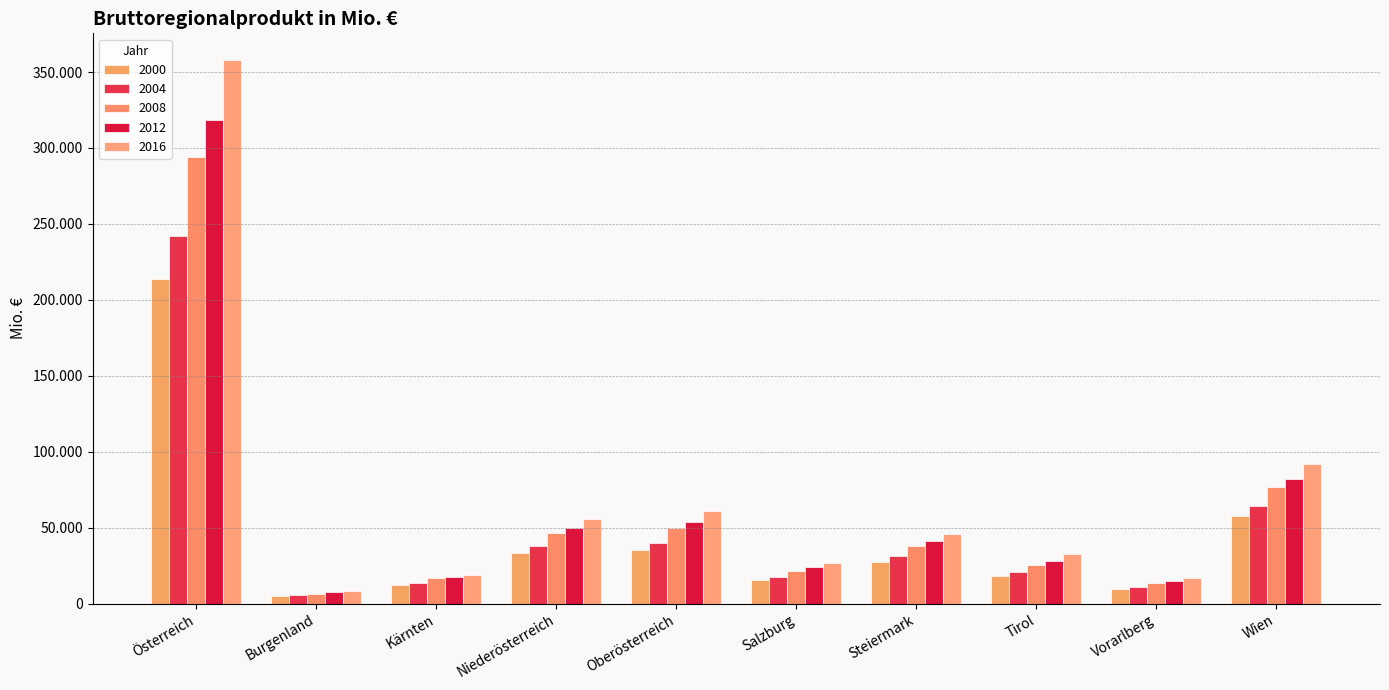

What is the total value across all series at Steiermark?

182262